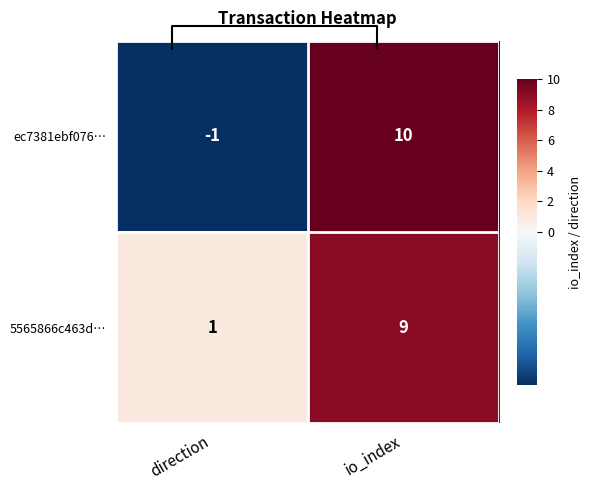

What is the difference between the maximum and minimum values in the 5565866c463d… series?

8